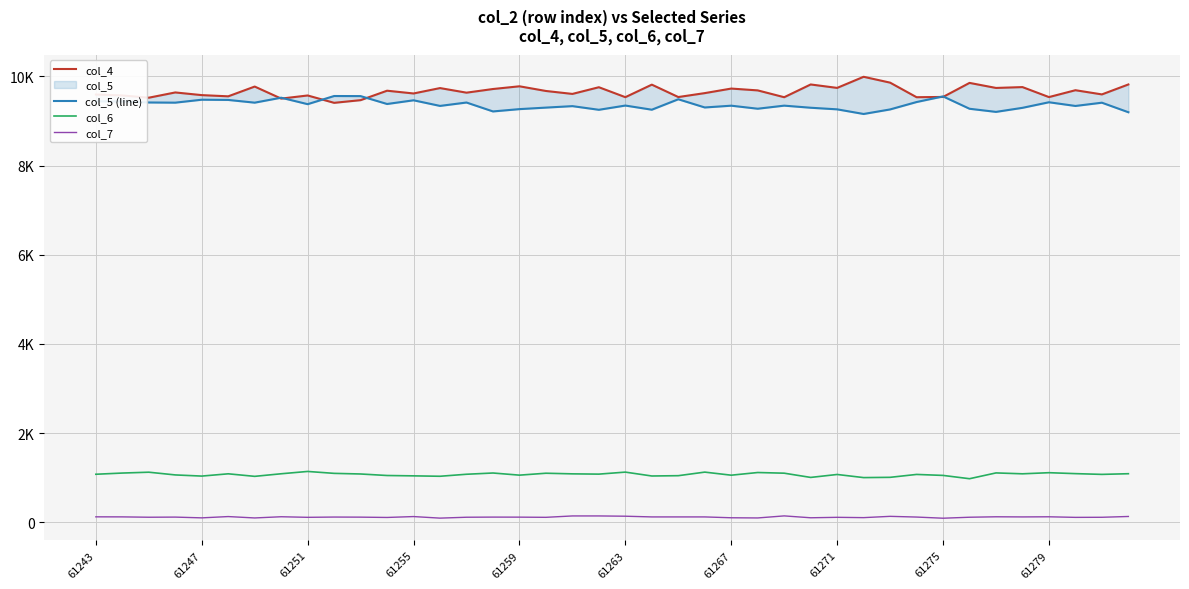

Which series has the largest total across all categories?

col_4